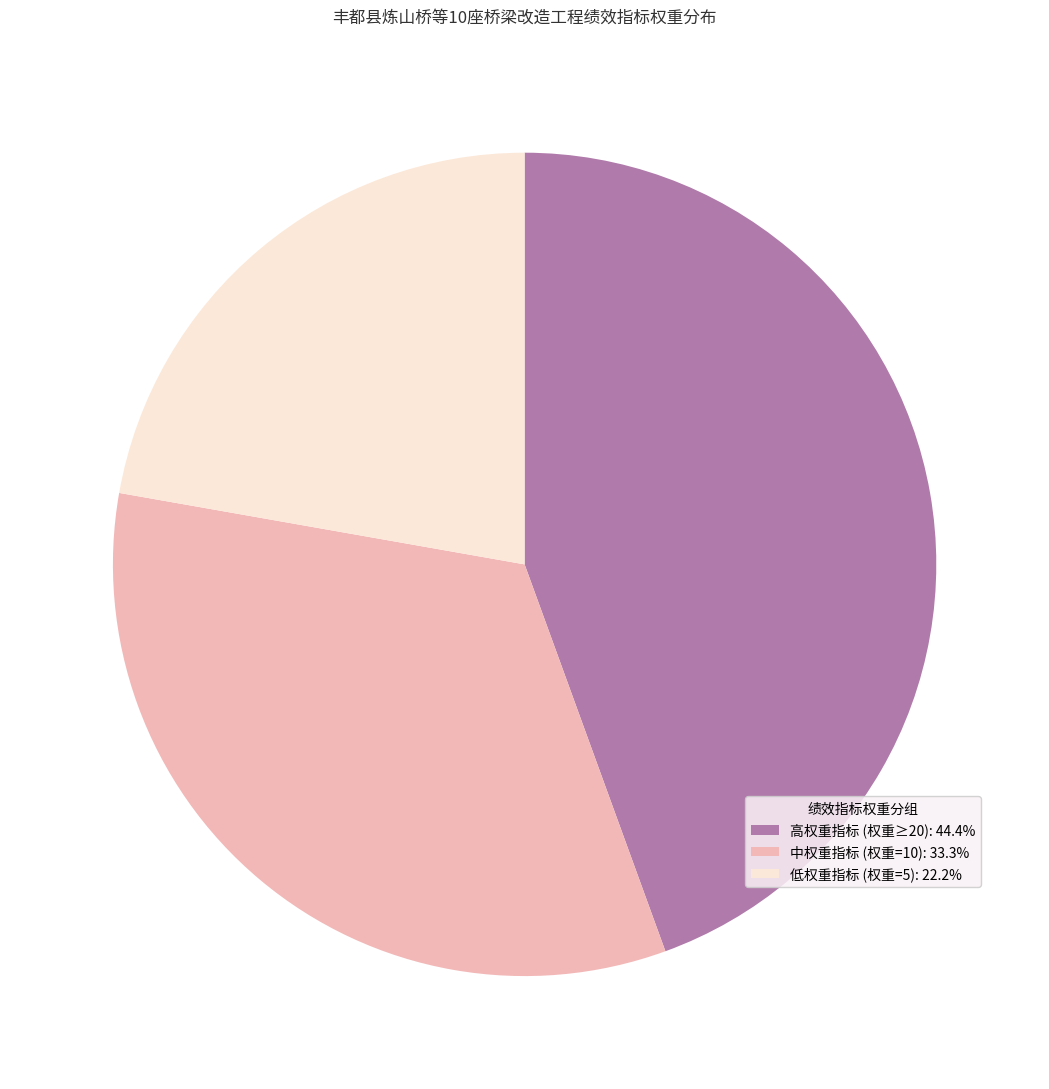

Is there a majority slice in this chart?

No